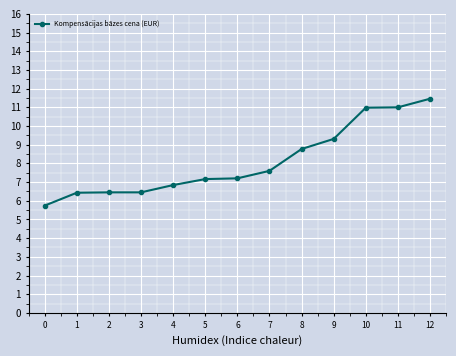

What is the difference between the maximum and minimum values?

5.7